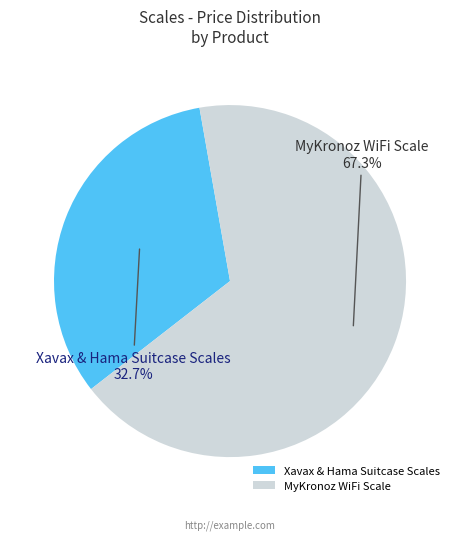

What percentage is NOT represented by Xavax & Hama Suitcase Scales?

67.3%